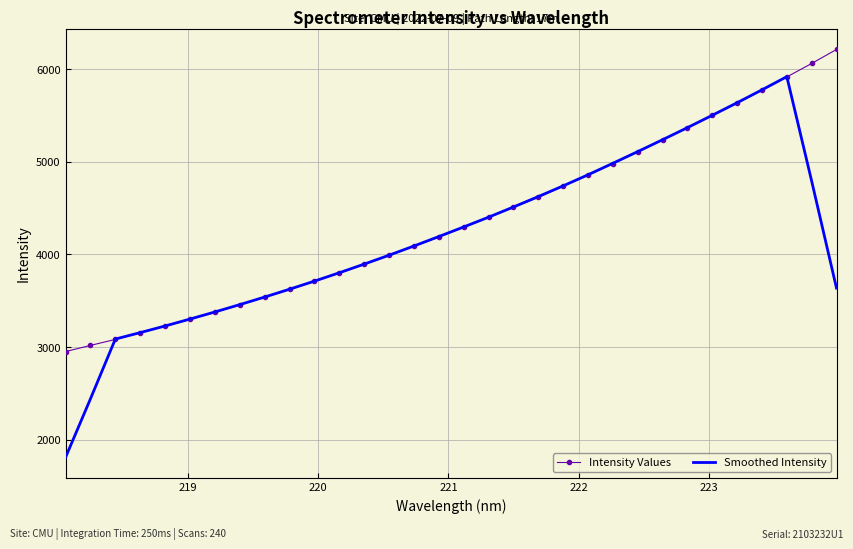

What is the smallest value displayed?

1811.2